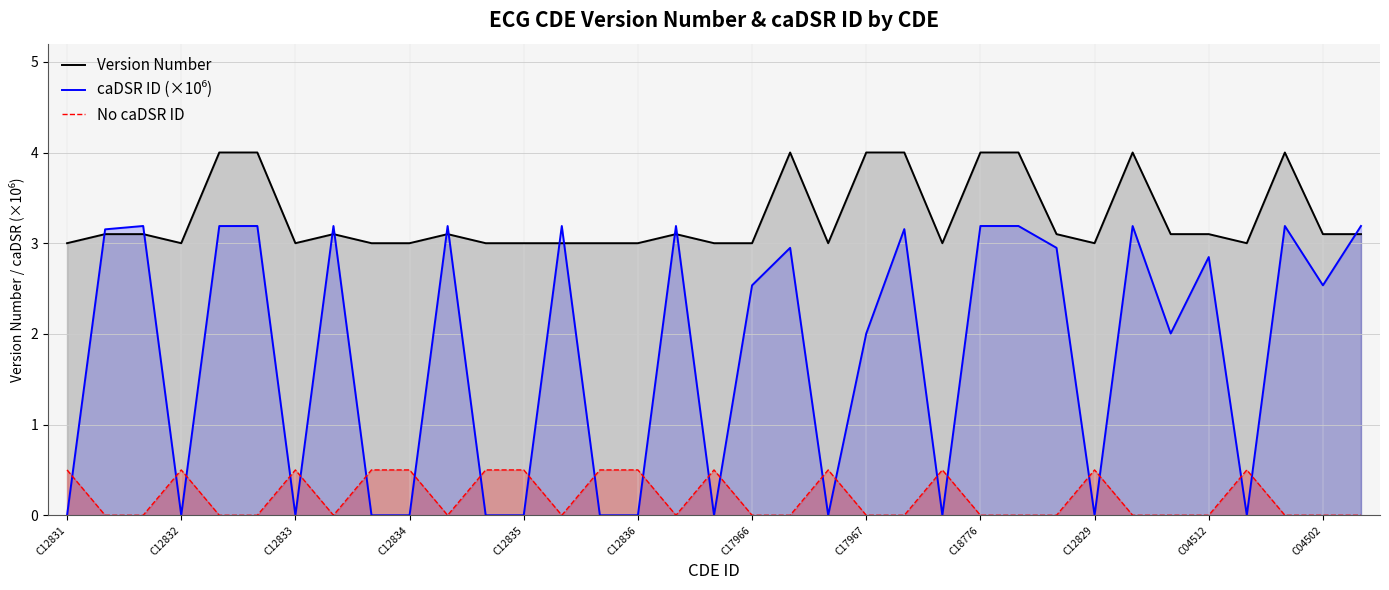

What is the greatest value displayed?

4.0